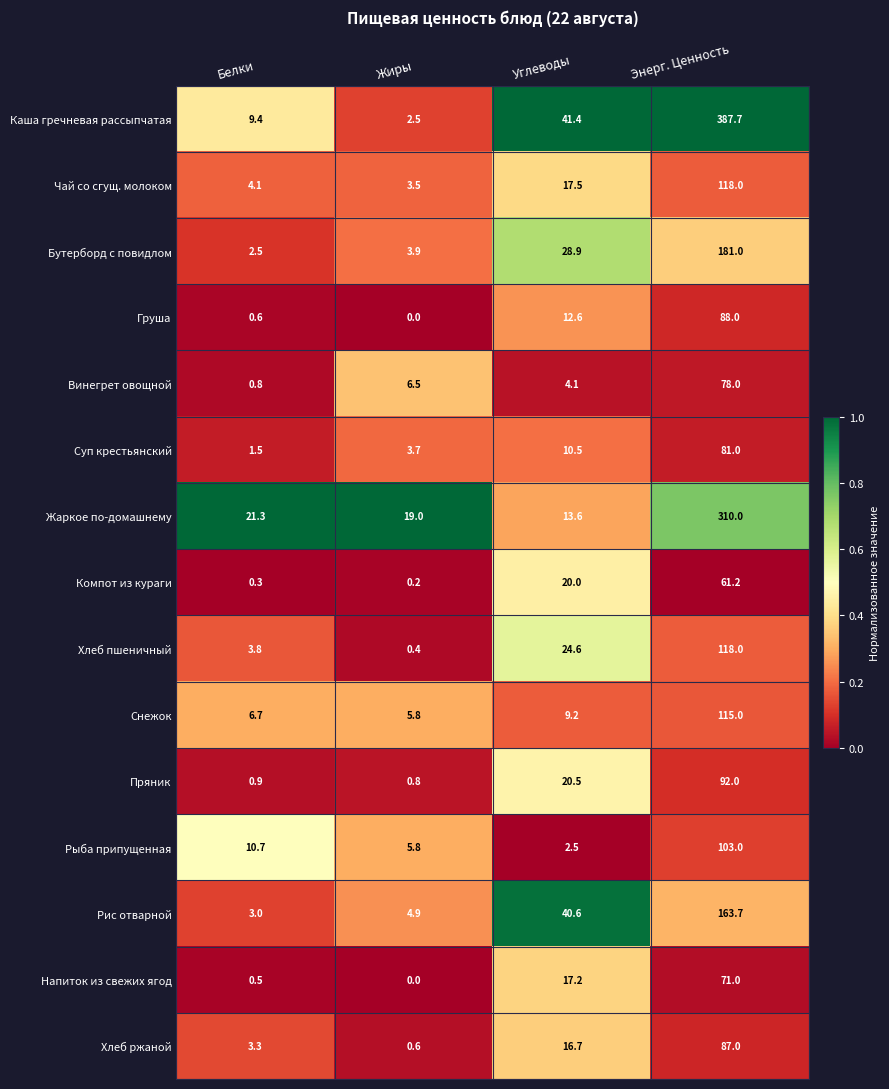

What is the sum of all Рыба припущенная values?

122.0